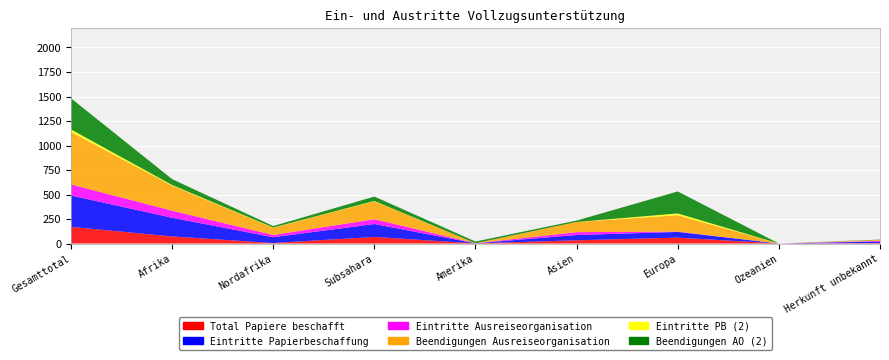

Reading left to right, list all the values displayed in this chart.

Total Papiere beschafft: Gesamttotal=170	Afrika=72	Nordafrika=5	Subsahara=67	Amerika=1	Asien=33	Europa=60	Ozeanien=0	Herkunft unbekannt=4
Eintritte Papierbeschaffung: Gesamttotal=320	Afrika=191	Nordafrika=59	Subsahara=132	Amerika=1	Asien=54	Europa=58	Ozeanien=0	Herkunft unbekannt=16
Eintritte Ausreiseorganisation: Gesamttotal=113	Afrika=72	Nordafrika=23	Subsahara=49	Amerika=1	Asien=29	Europa=4	Ozeanien=0	Herkunft unbekannt=7
Beendigungen Ausreiseorganisation: Gesamttotal=535	Afrika=255	Nordafrika=73	Subsahara=182	Amerika=0	Asien=104	Europa=166	Ozeanien=0	Herkunft unbekannt=10
Eintritte PB (2): Gesamttotal=26	Afrika=7	Nordafrika=3	Subsahara=4	Amerika=0	Asien=0	Europa=19	Ozeanien=0	Herkunft unbekannt=0
Beendigungen AO (2): Gesamttotal=318	Afrika=60	Nordafrika=15	Subsahara=45	Amerika=17	Asien=14	Europa=224	Ozeanien=0	Herkunft unbekannt=3